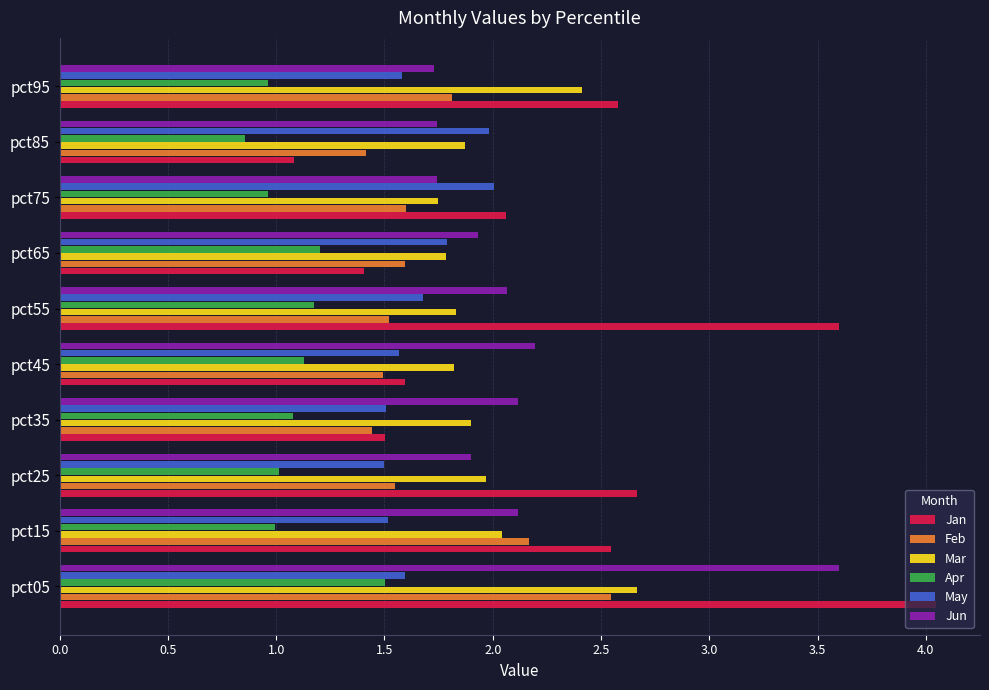

The value of May at pct45 is 1.6. True or false?

True